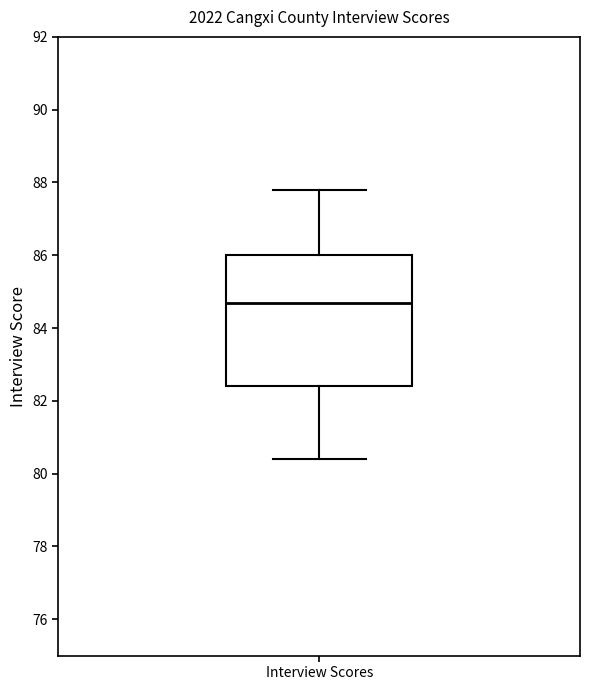

Where is the lower edge of the box for Interview Scores on the y-axis? The values are not printed on the chart, so give them approximately, as read against the axis.

82.4